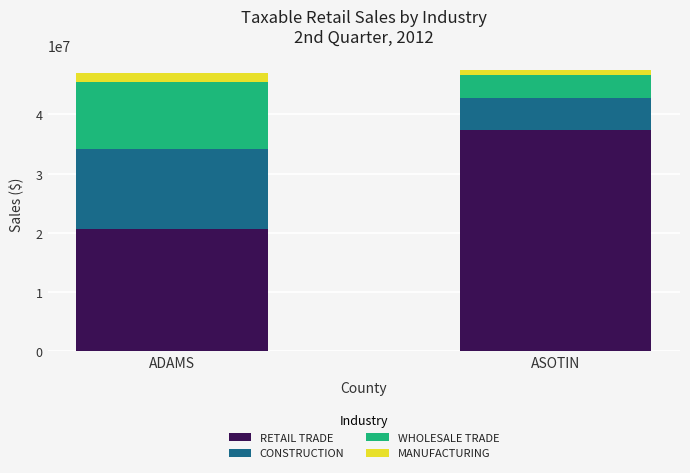

What is the value of the RETAIL TRADE bar at the 1st from the left?

20677465